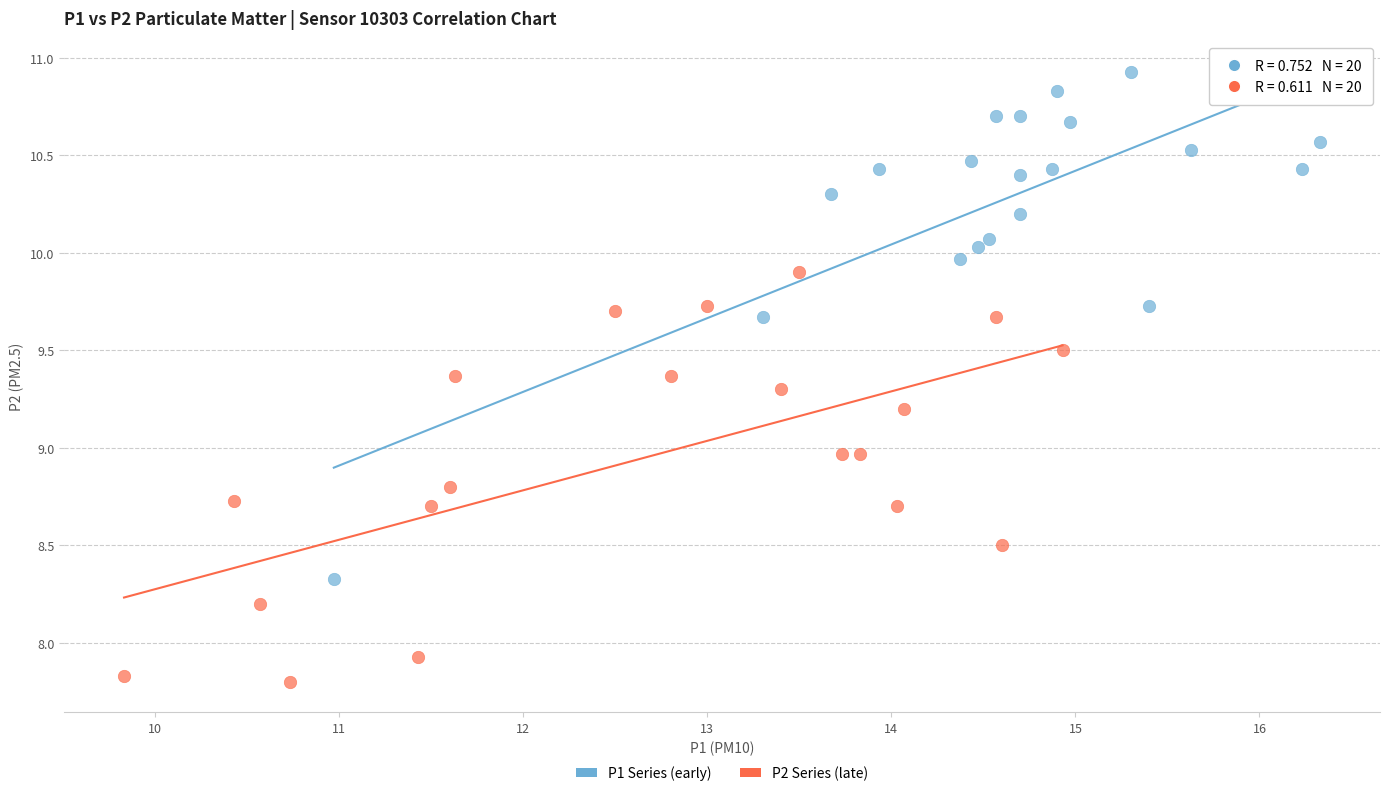

Which series reaches the maximum Y coordinate?

P1 Series (early)